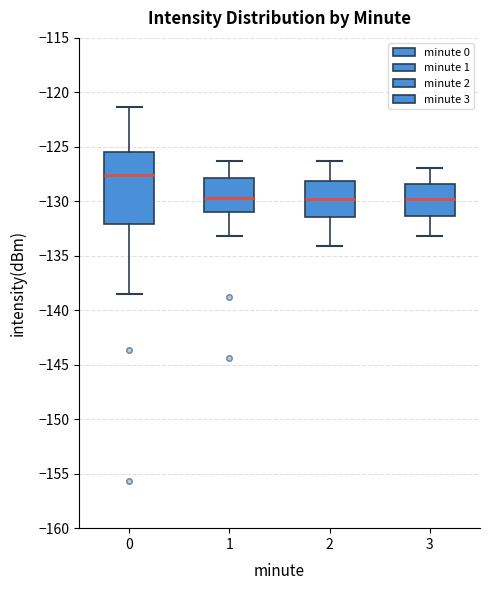

Where does the lower whisker of the box at x = 0 end on the y-axis? The values are not printed on the chart, so give them approximately, as read against the axis.

-138.5